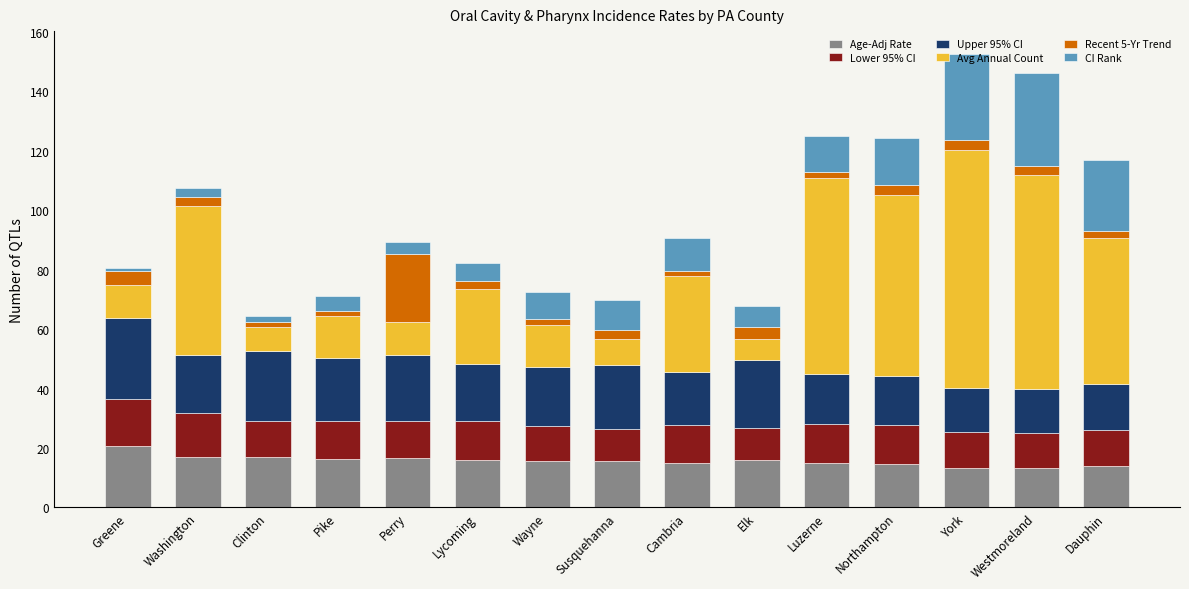

What is the sum of all Age-Adj Rate values?

236.0